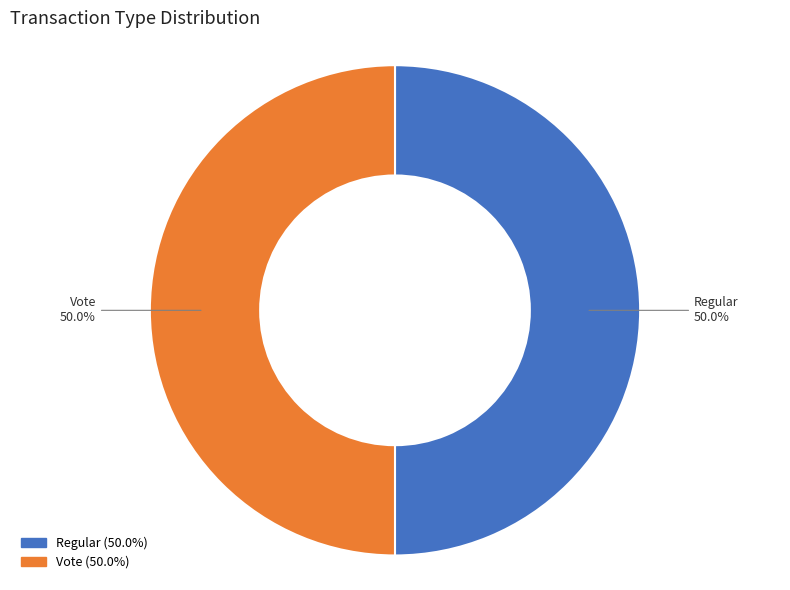

Combined, what portion of the pie is Regular and Vote?

100.0%